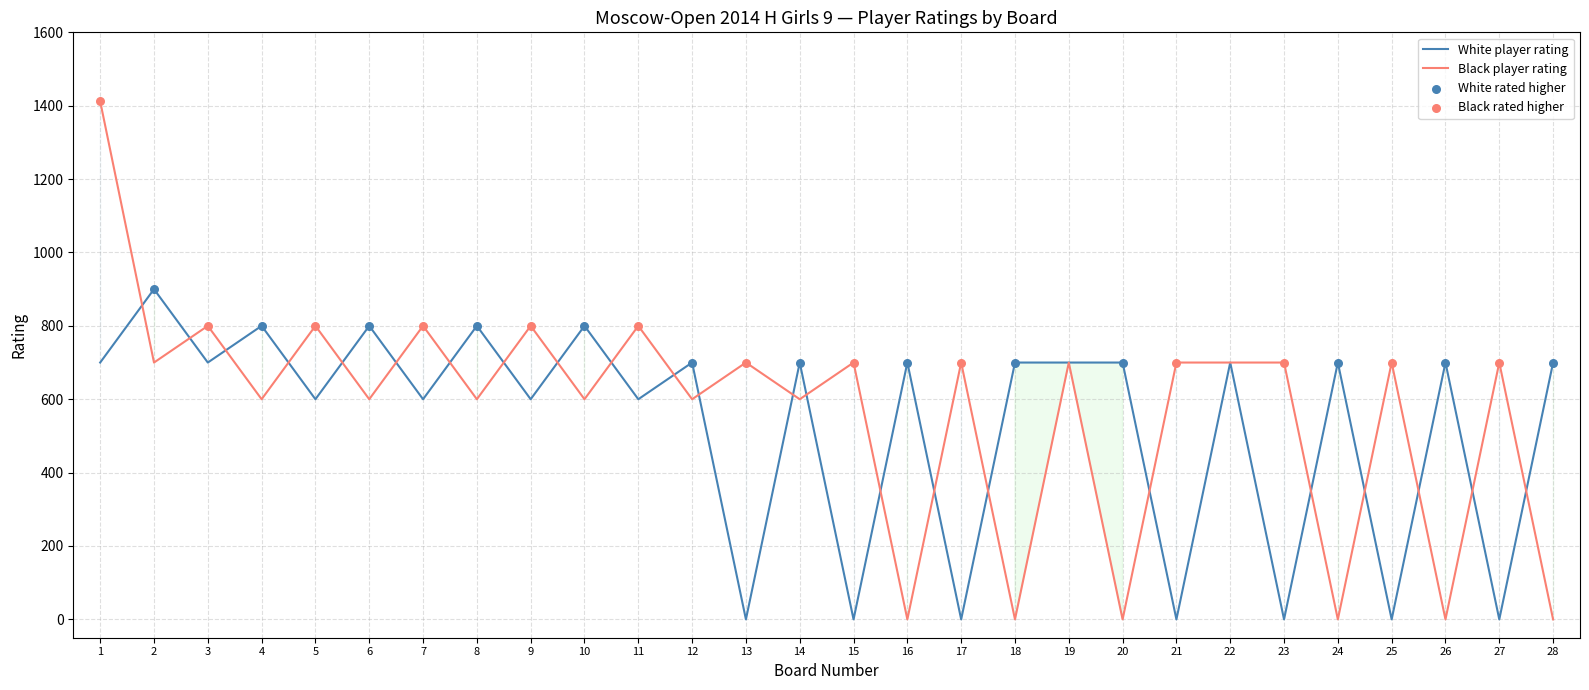

At which category is the sum across all series the highest?

1